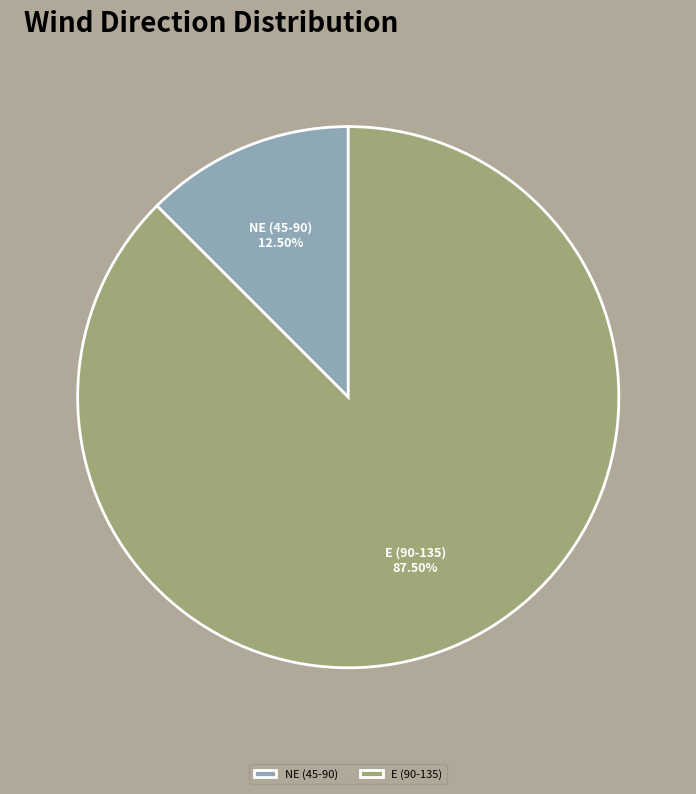

What is the ratio of the value at E (90-135) to the value at NE (45-90)?

7.0